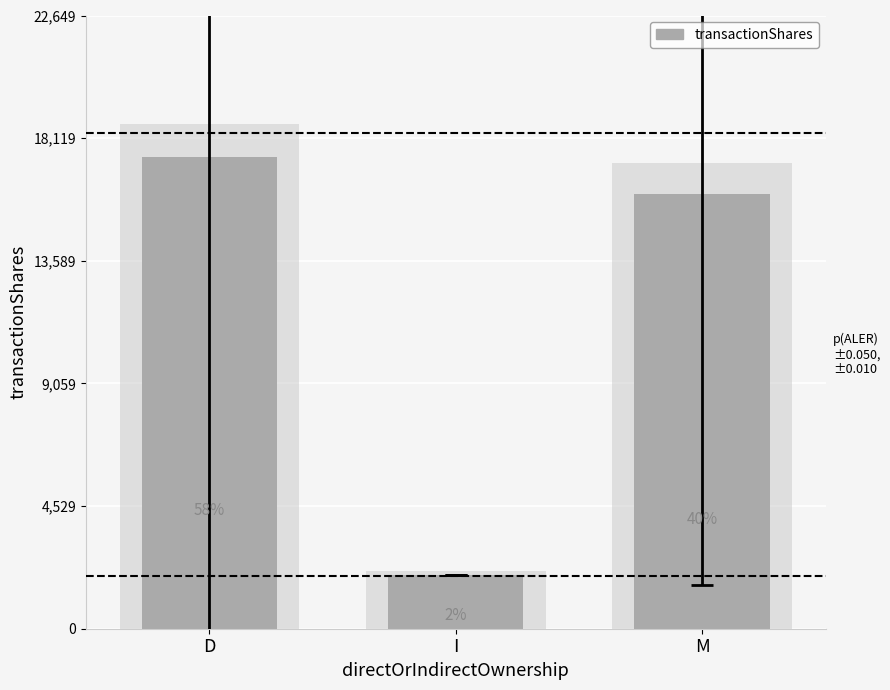

How many values are below 16064?

1